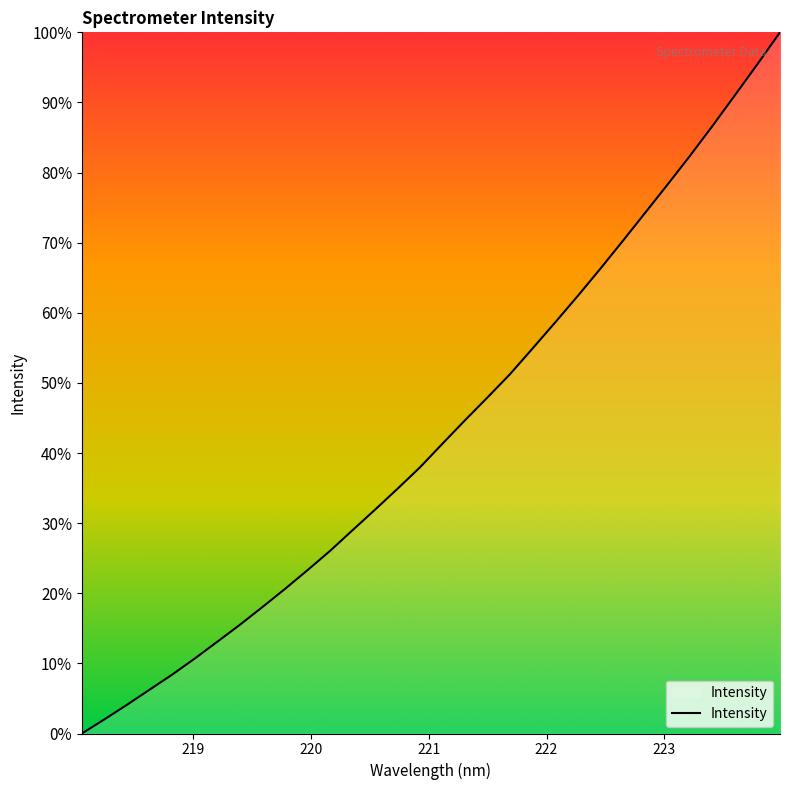

What is the sum of all values?

1387.1